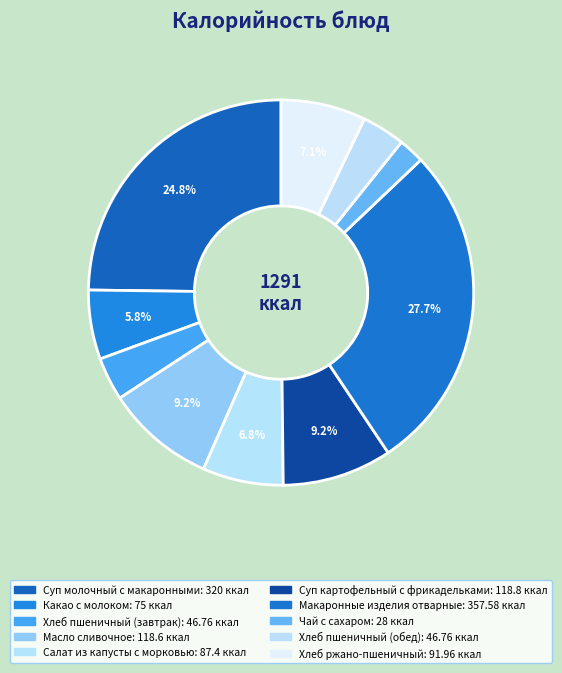

How many slices are in this pie chart?

10